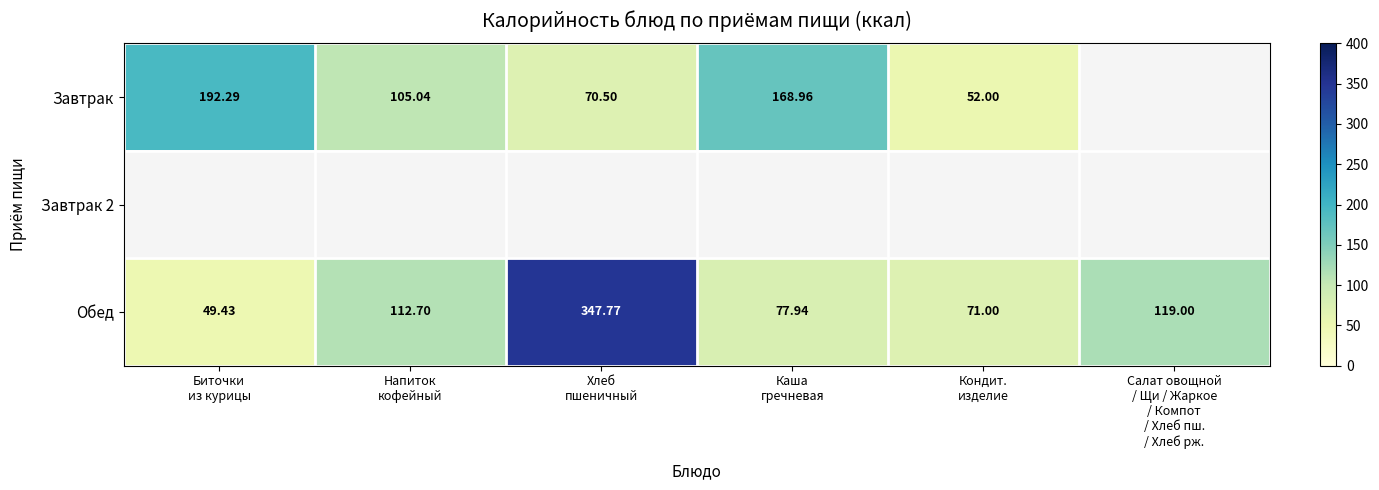

Rank the series by their maximum value, from lowest to highest.

Завтрак, Завтрак 2, Обед